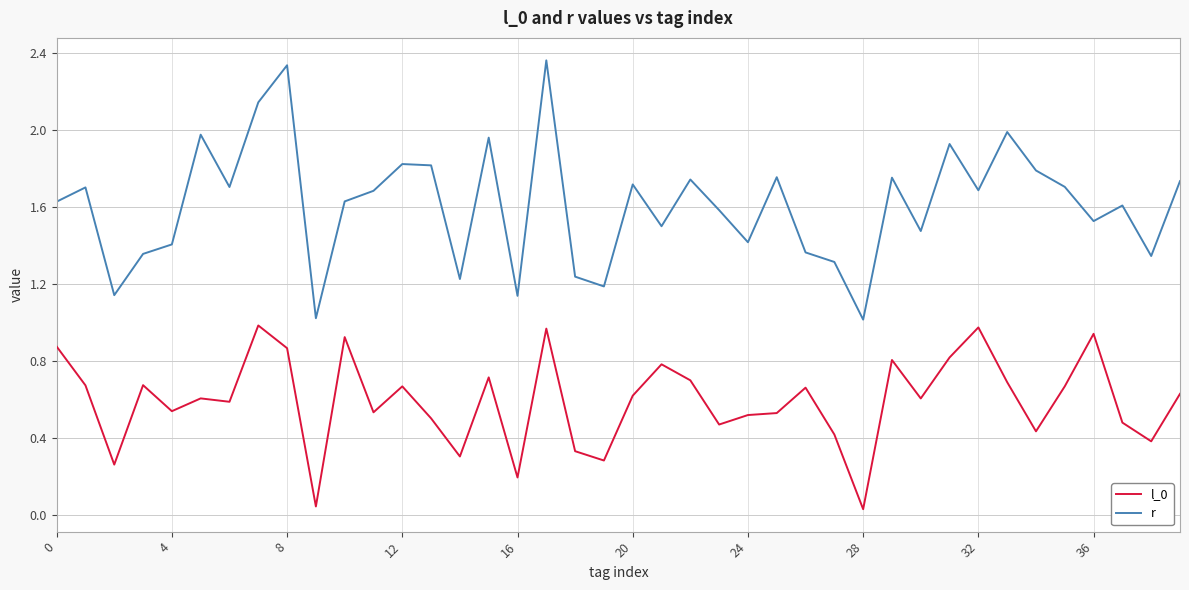

Which series has the largest total across all categories?

r